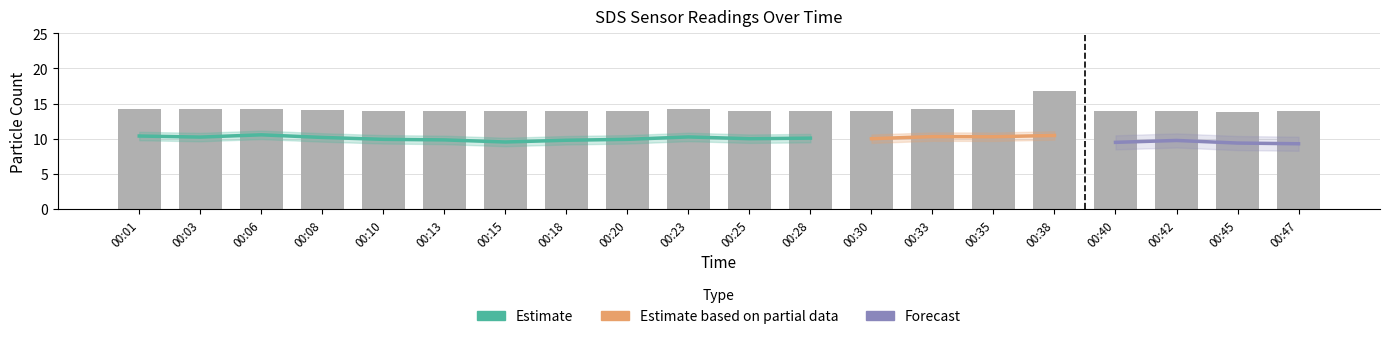

What is the smallest value displayed?

13.8